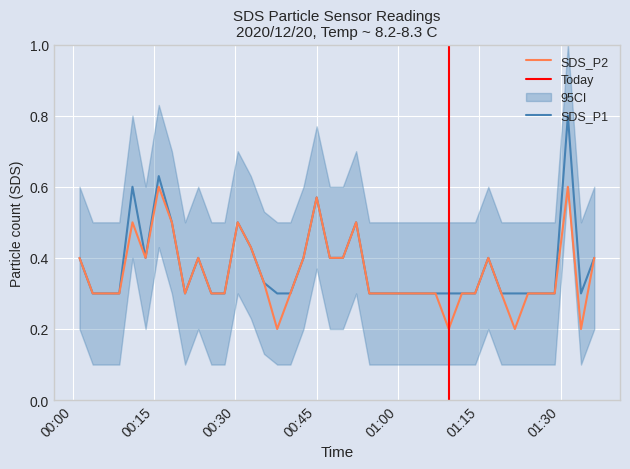

Read the SDS_P1 value at 2020/12/20 01:06:56.

0.3